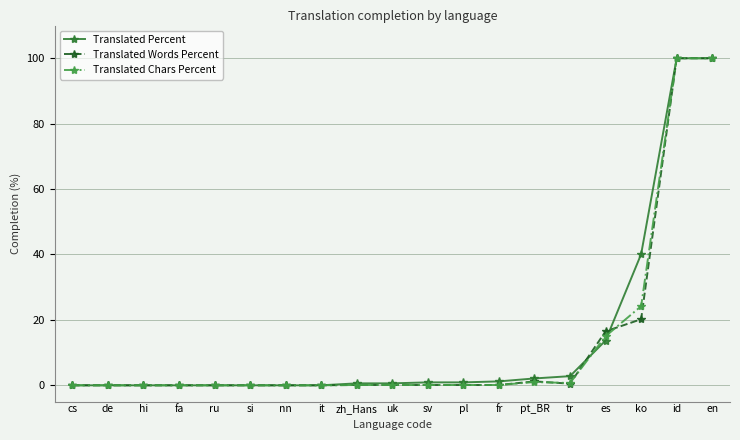

What is the maximum value for Translated Words Percent?

100.0